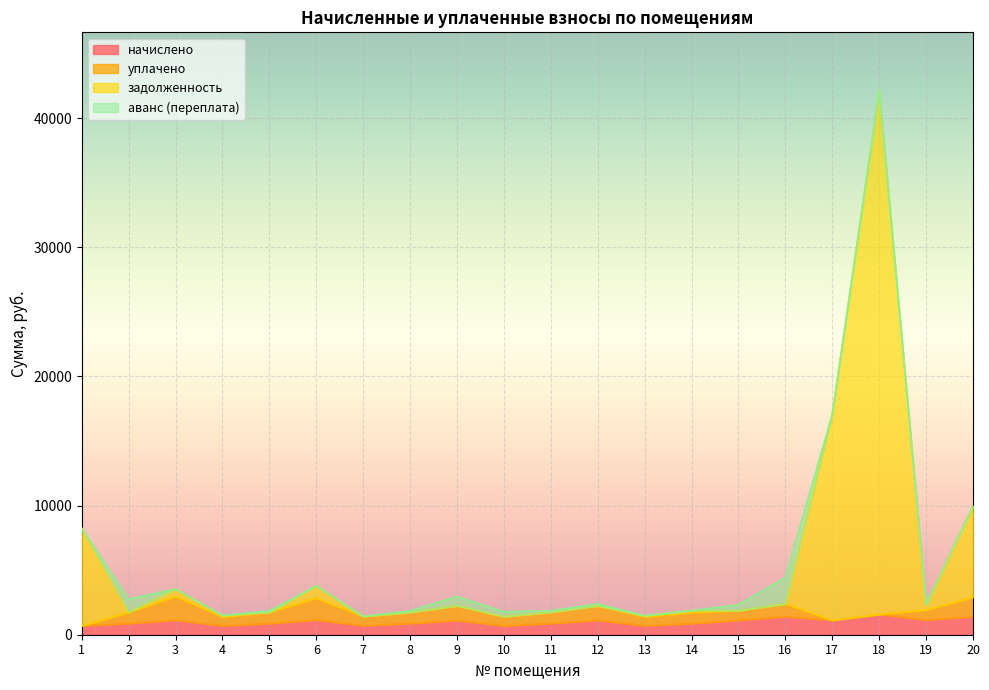

At which category is the sum across all series the highest?

18